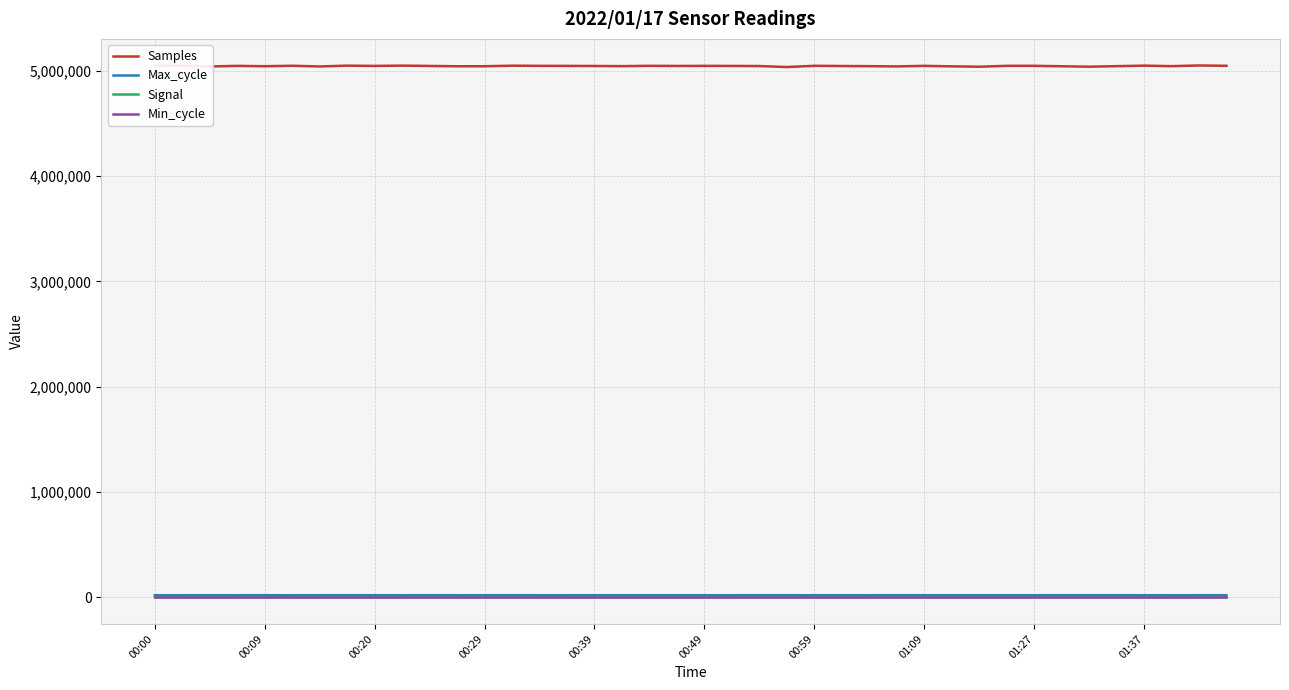

Which series has the largest total across all categories?

Samples